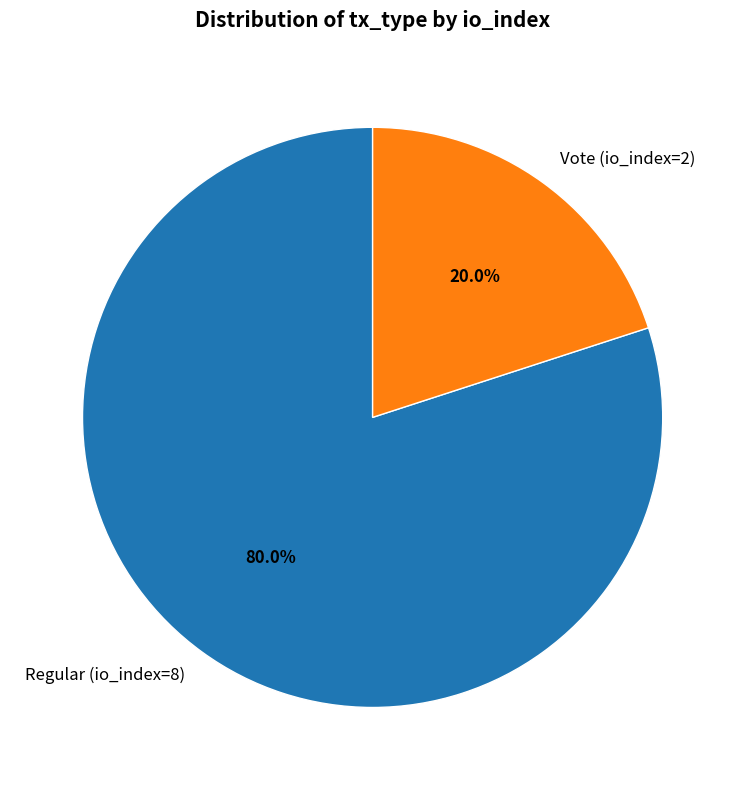

How many slices are in this pie chart?

2